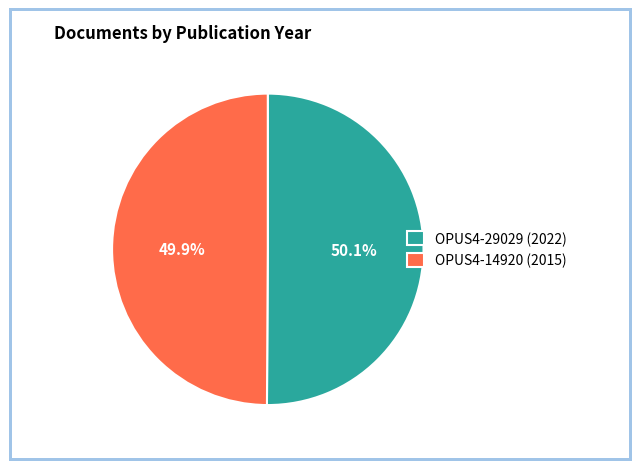

How many slices are in this pie chart?

2